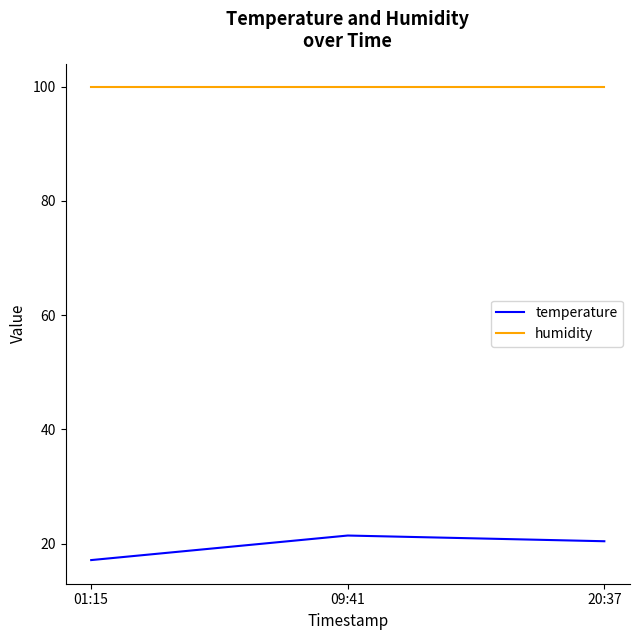

What is the average value of the temperature series?

19.6